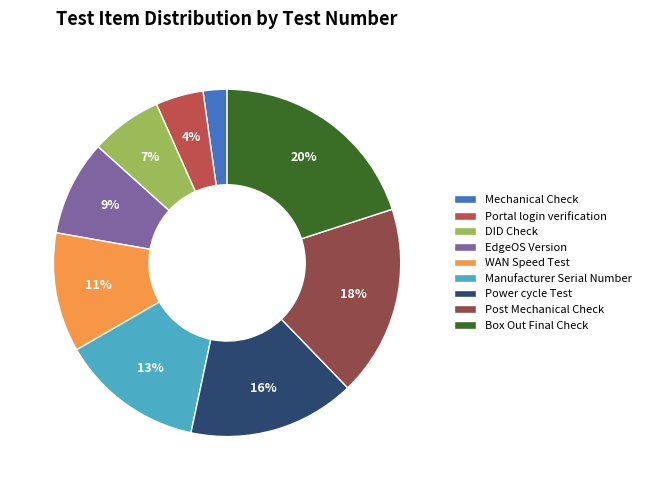

Between EdgeOS Version and Manufacturer Serial Number, which is larger?

Manufacturer Serial Number